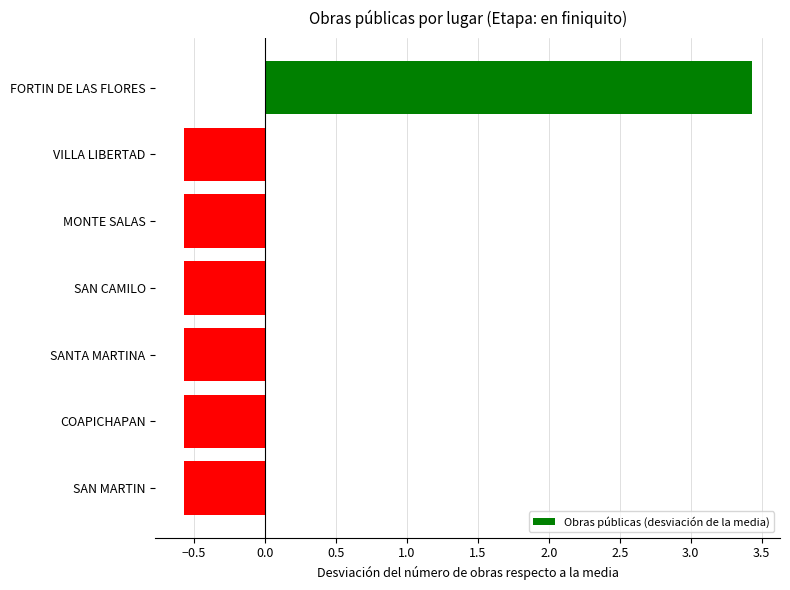

Count the number of data series in this chart.

1